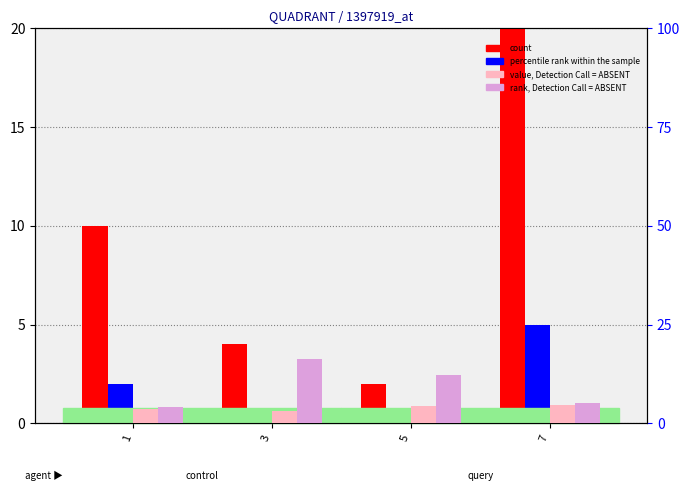

What is the sum of all value, Detection Call = ABSENT values?

15.6